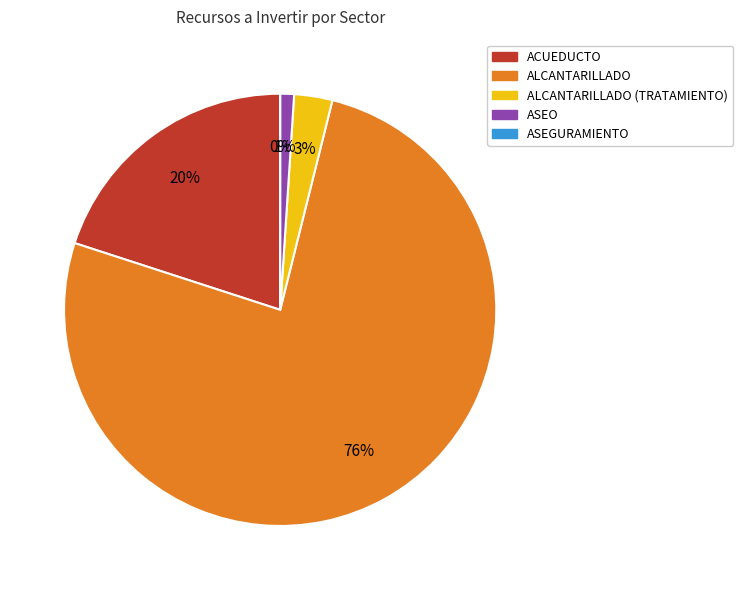

What is the majority slice?

ALCANTARILLADO